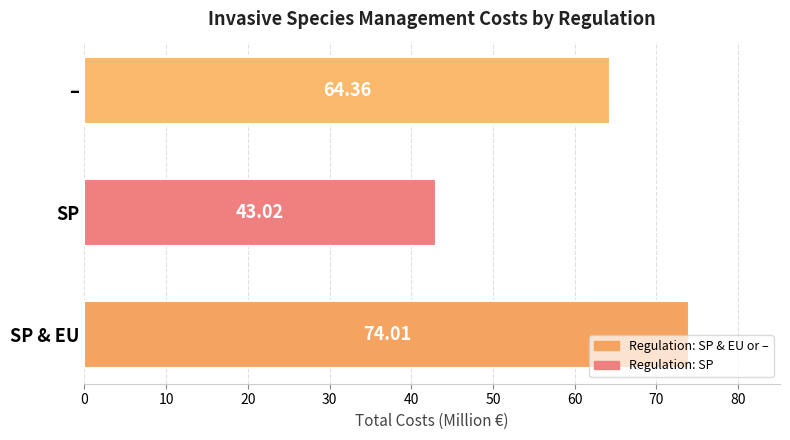

Rank the categories by value from lowest to highest.

SP, –, SP & EU